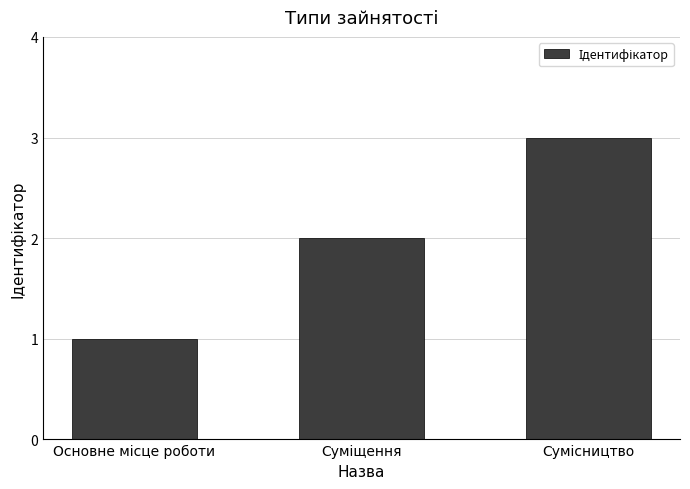

How many series are shown in this chart?

1